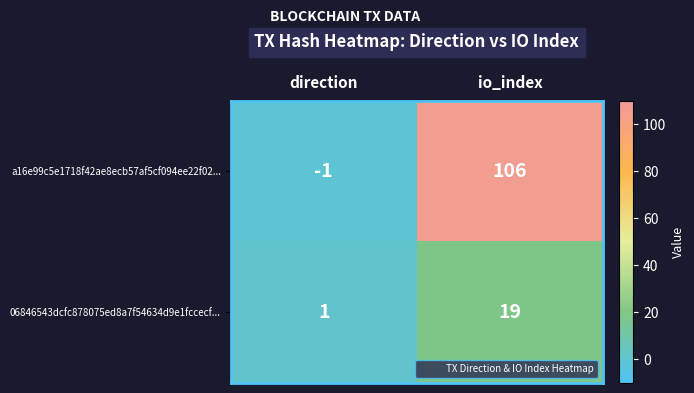

Is it true that a16e99c5e1718f42ae8ecb57af5cf094ee22f02... equals 106 at io_index?

True